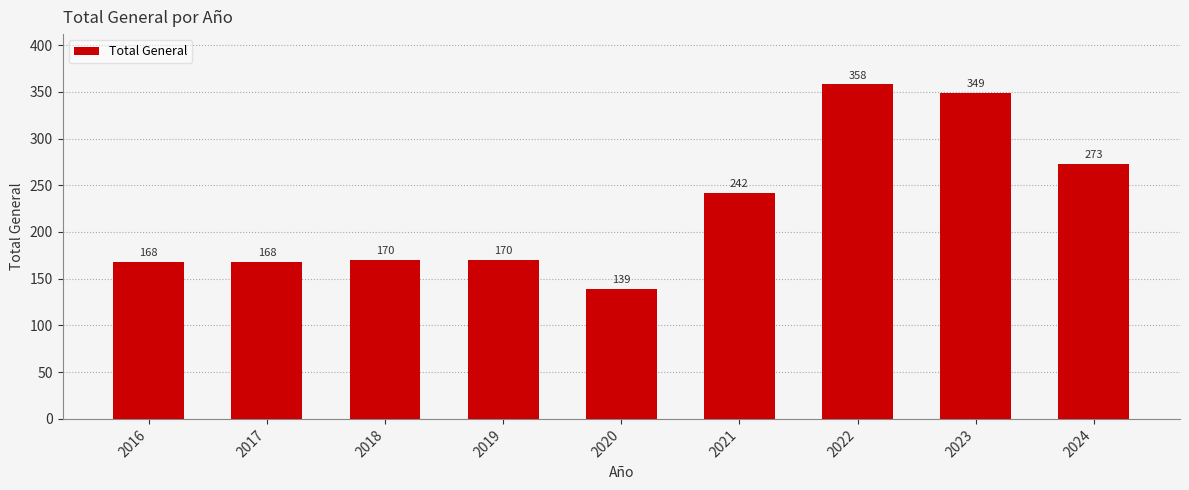

The value at 2019 is 231. True or false?

False